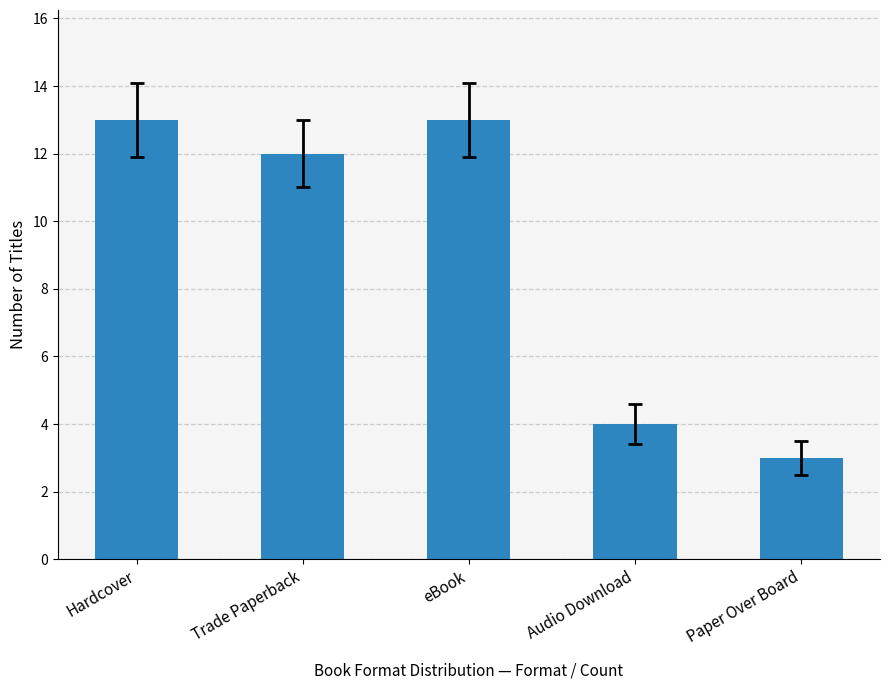

What is the sum of all values?

45